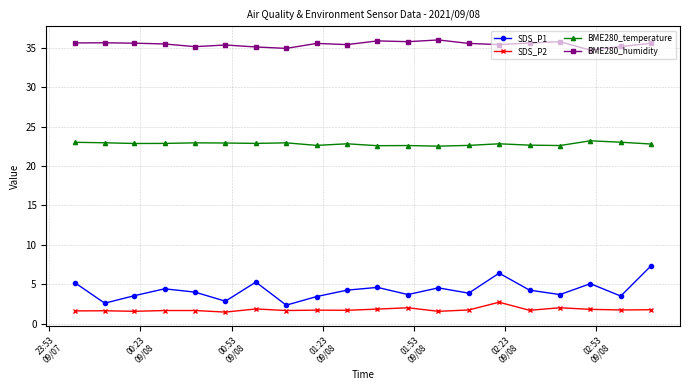

What are all the series names shown in the legend?

SDS_P1, SDS_P2, BME280_temperature, BME280_humidity